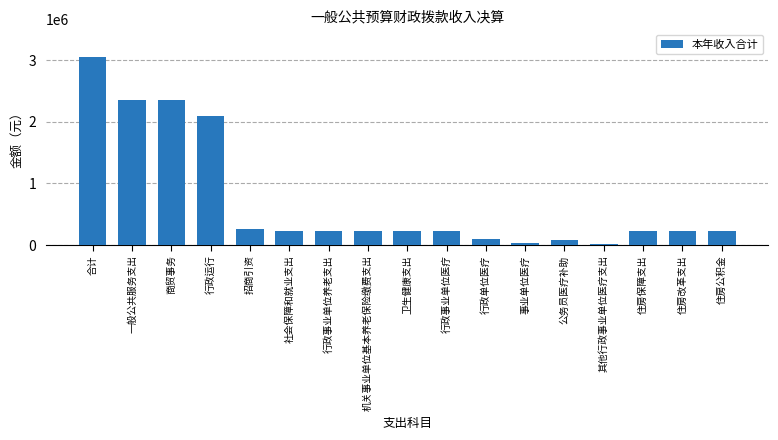

Read the value at 住房公积金.

221472.0